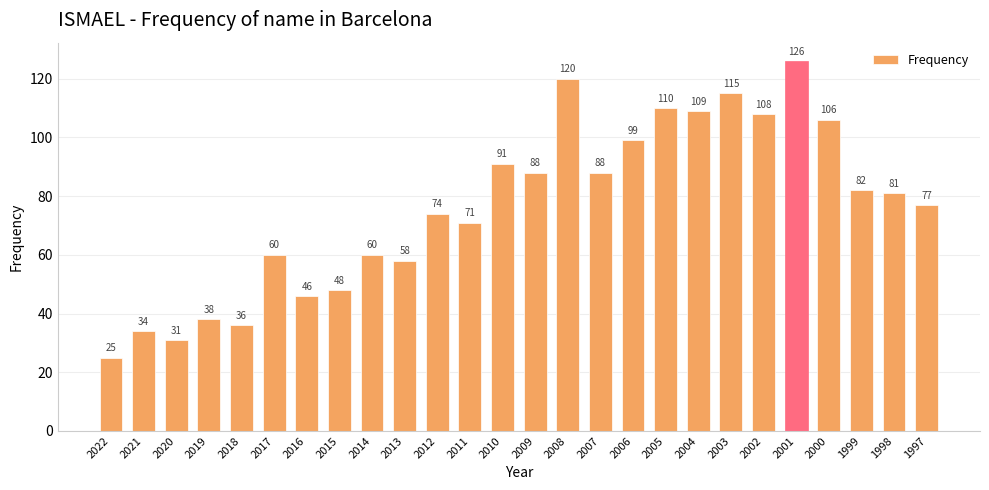

The value at 2003 is 60. True or false?

False